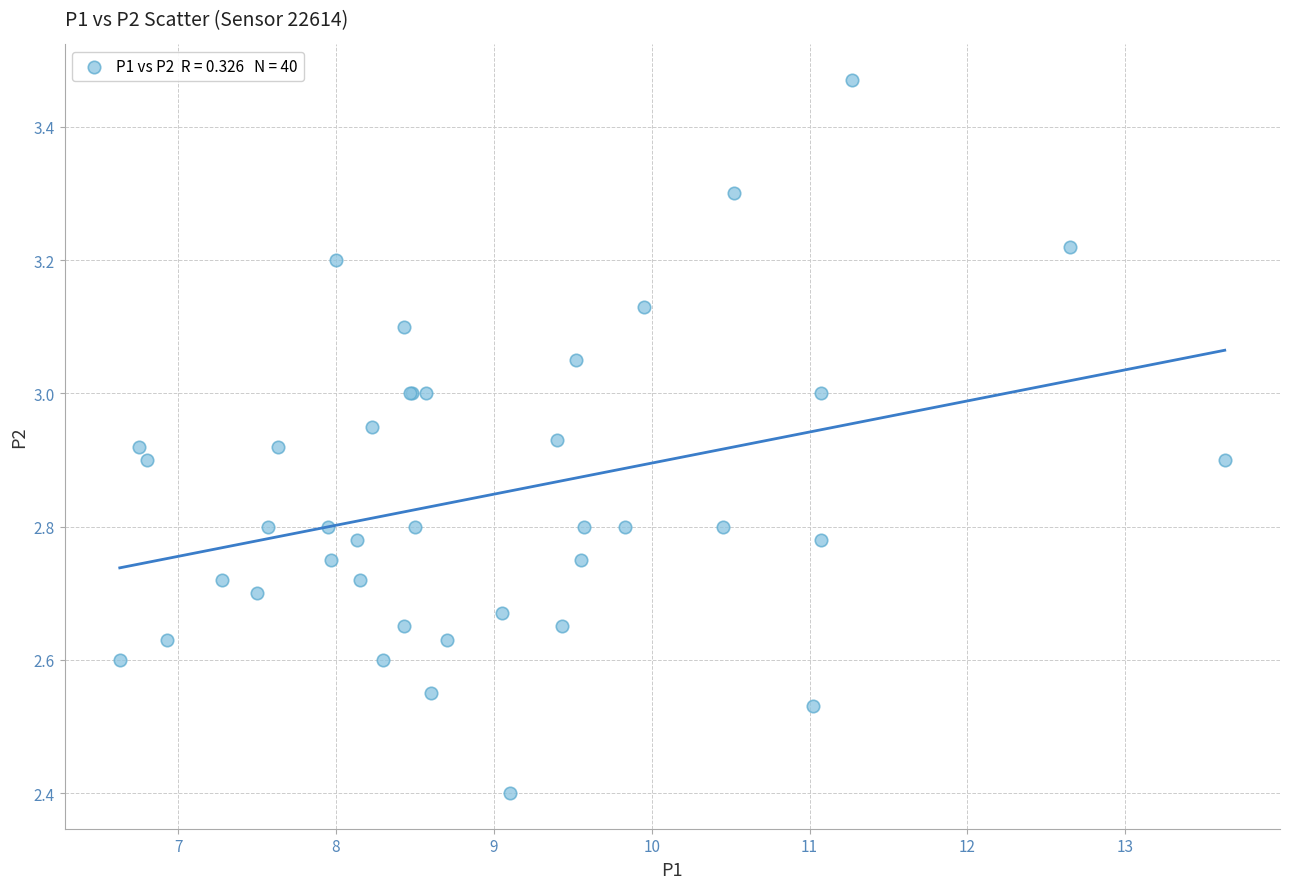

What Y value in the scatter plot is closest to 2?

2.4